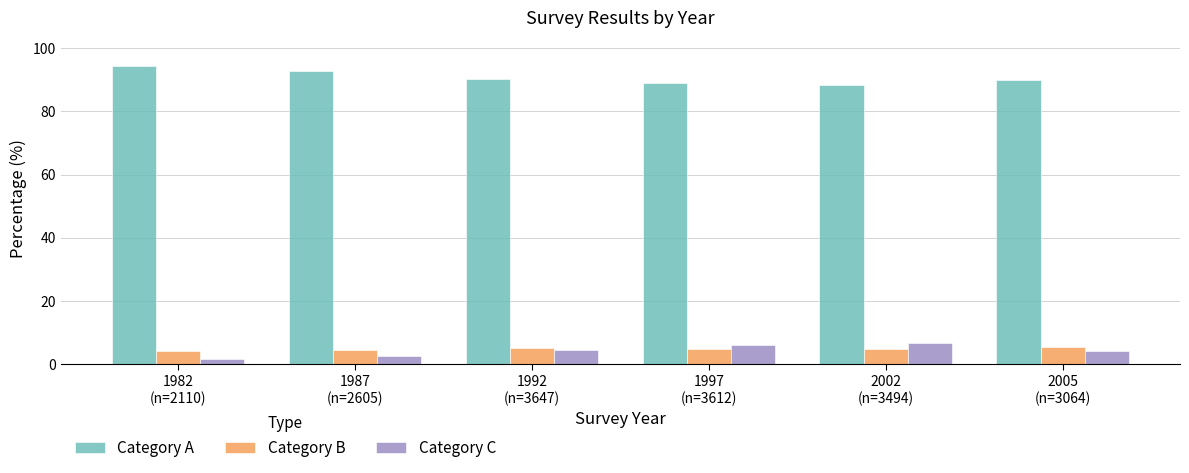

What position from the right is 2002
(n=3494)?

2